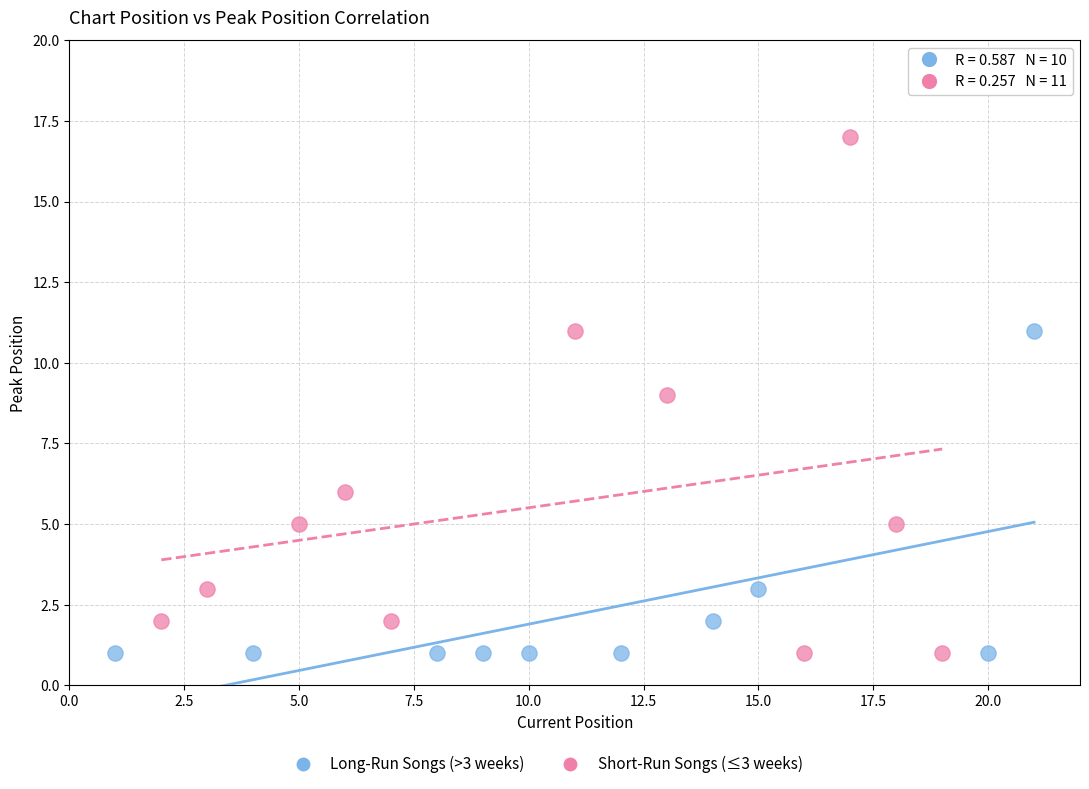

Which series contains the highest Y value?

Short-Run Songs (≤3 weeks)